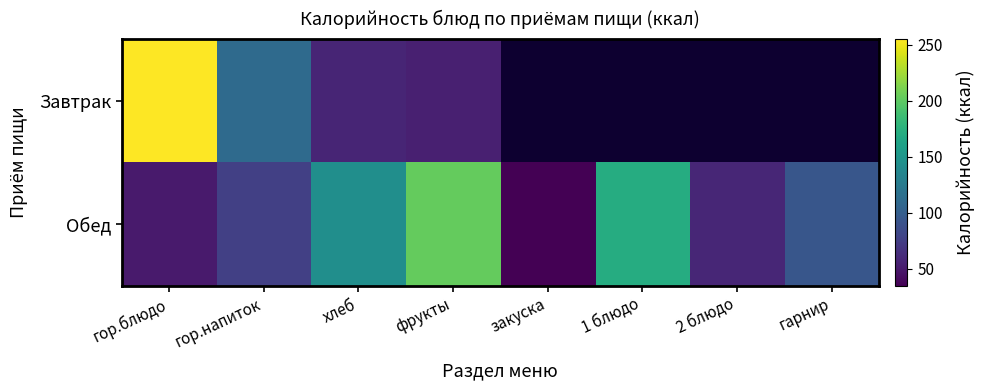

Which series has the largest range (max minus min)?

Завтрак